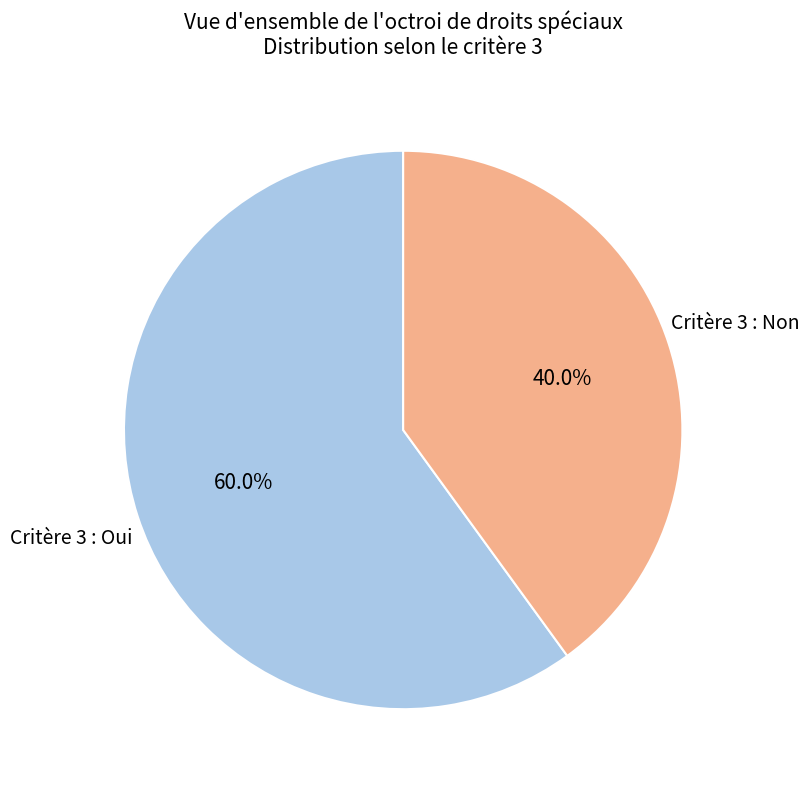

Is there a majority slice in this chart?

Yes